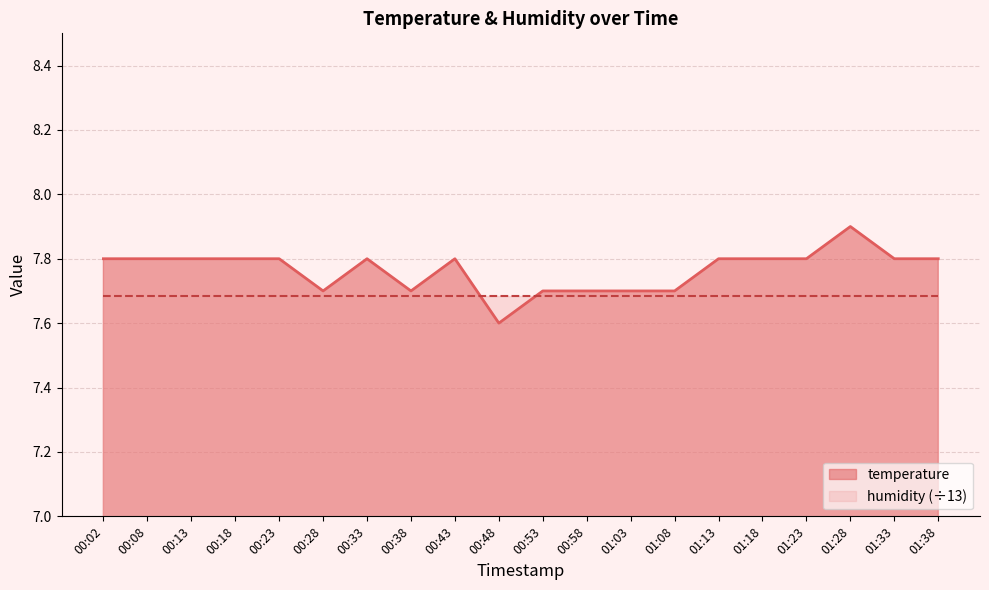

List the labels in order of value, largest first.

01:28, 00:02, 00:08, 00:13, 00:18, 00:23, 00:33, 00:43, 01:13, 01:18, 01:23, 01:33, 01:38, 00:28, 00:38, 00:53, 00:58, 01:03, 01:08, 00:48